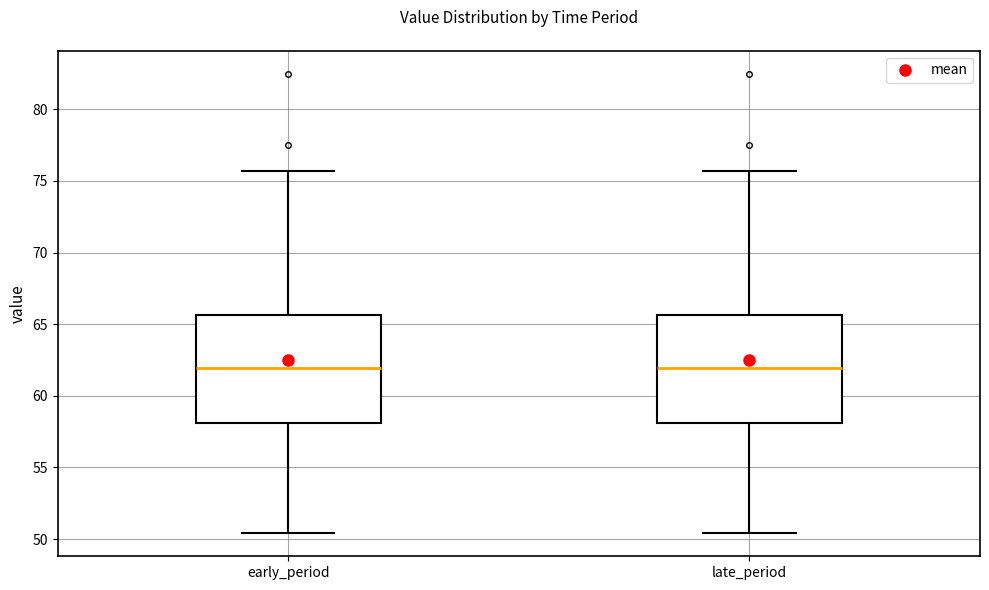

Reading left to right, transcribe this box plot: for each box, give where its median line is, the range the box spans, and where its two whiskers end, as read against the y-axis. The values are not printed on the chart, so give them approximately, as read against the axis.

early_period: median 62.0, box 58.0 to 65.5, whiskers 50.5 to 75.5
late_period: median 62.0, box 58.0 to 65.5, whiskers 50.5 to 75.5